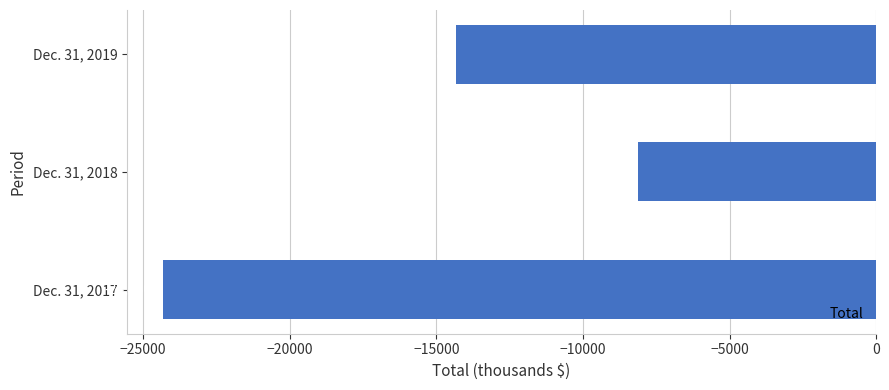

Rank the categories by value from highest to lowest.

Dec. 31, 2018, Dec. 31, 2019, Dec. 31, 2017